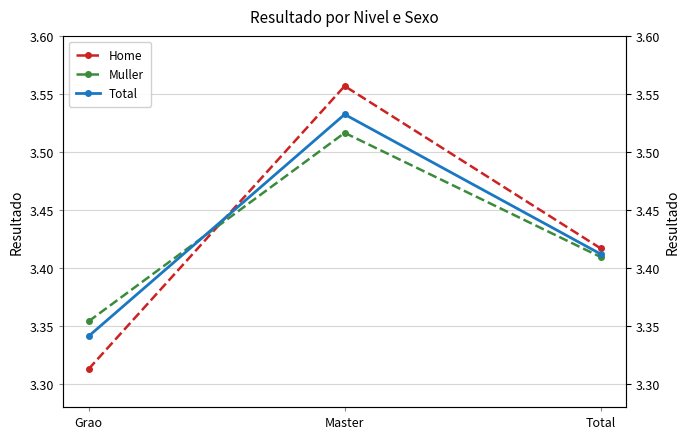

What is the average value of the Total series?

3.4